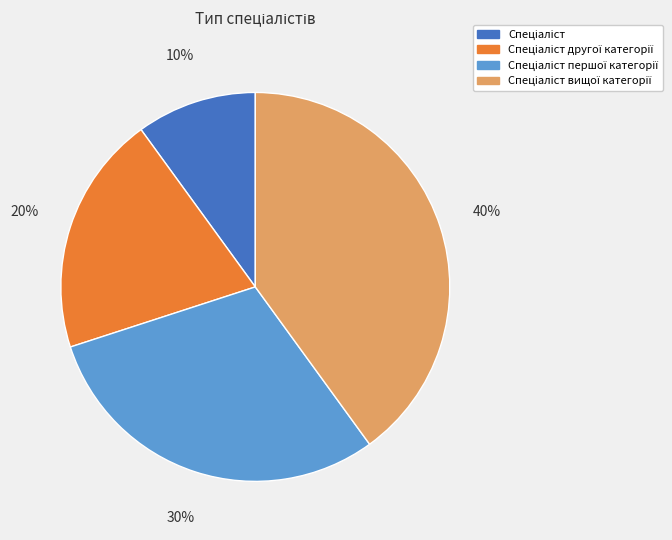

Is there a majority slice in this chart?

No